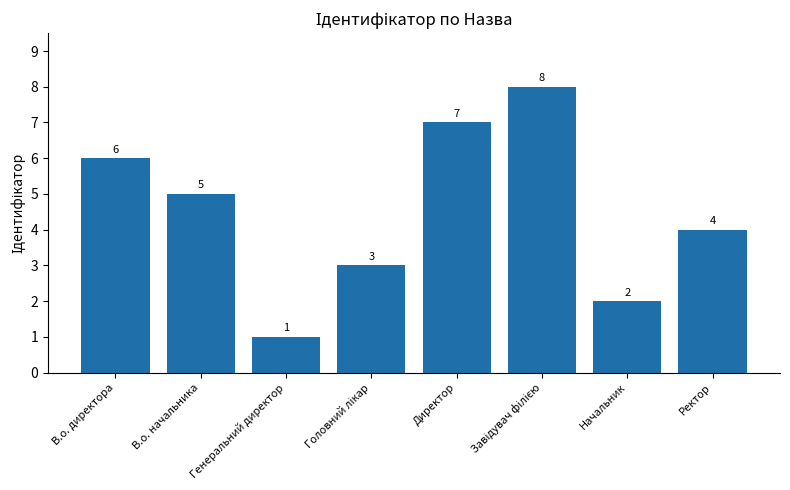

What is the ratio of the value at Директор to the value at Генеральний директор?

7.0